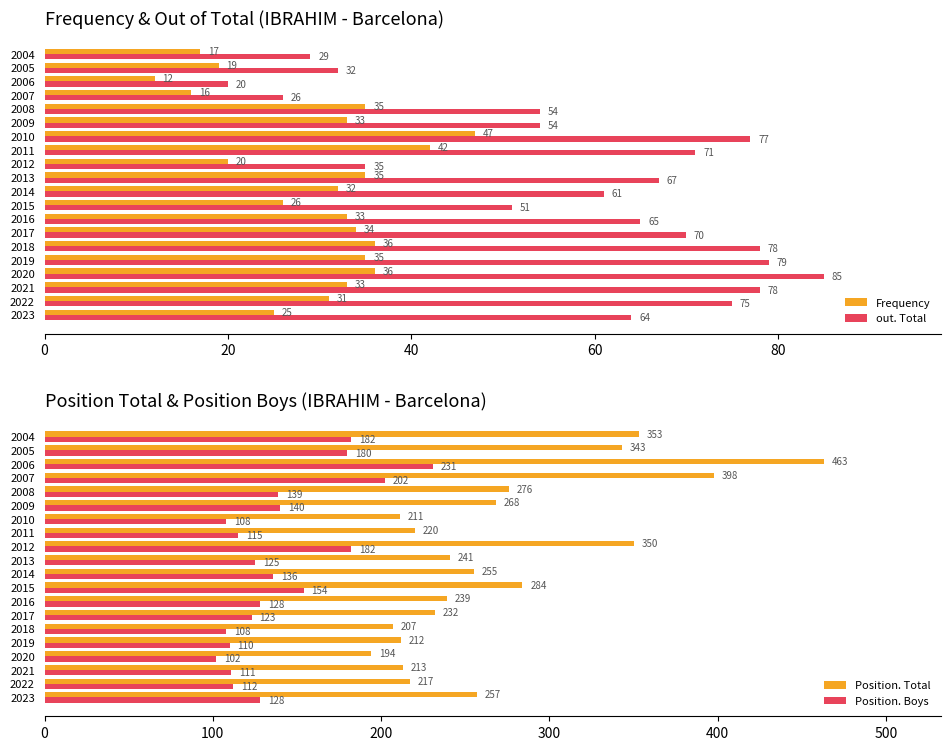

Where is Frequency nearest to the value 29?

2022